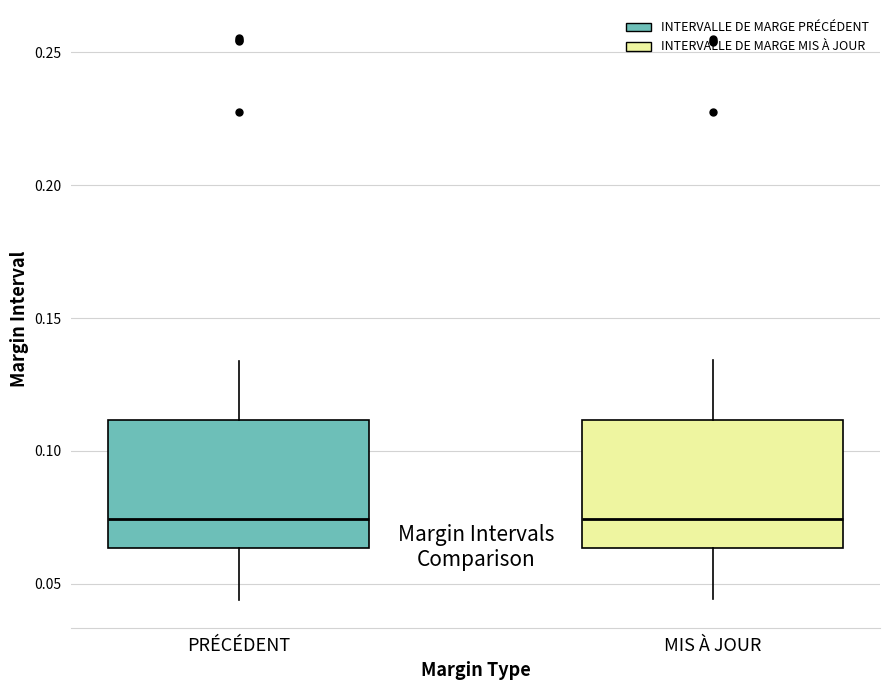

Reading left to right, transcribe this box plot: for each box, give where its median line is, the range the box spans, and where its two whiskers end, as read against the y-axis. The values are not printed on the chart, so give them approximately, as read against the axis.

PRÉCÉDENT: median 0.075, box 0.065 to 0.110, whiskers 0.045 to 0.135
MIS À JOUR: median 0.075, box 0.065 to 0.110, whiskers 0.045 to 0.135